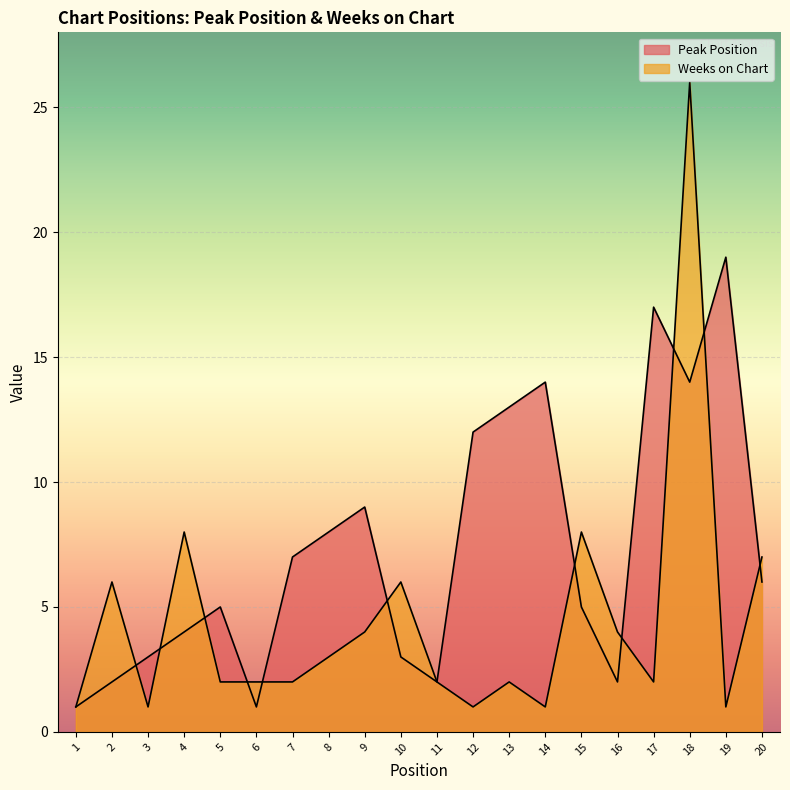

How many interior local valleys does the Peak Position series have?

4